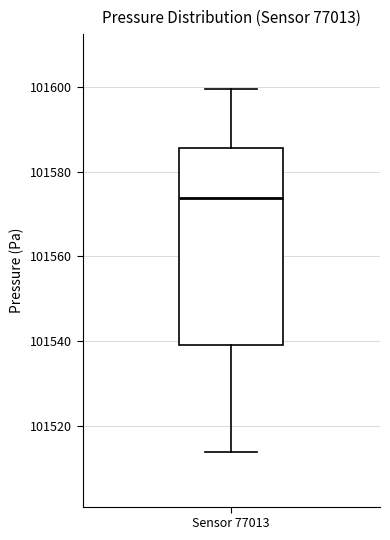

Transcribe this box plot: give where the median line is, the range the box spans, and where the two whiskers end, as read against the y-axis. The values are not printed on the chart, so give them approximately, as read against the axis.

median 101574, box 101538 to 101586, whiskers 101514 to 101600